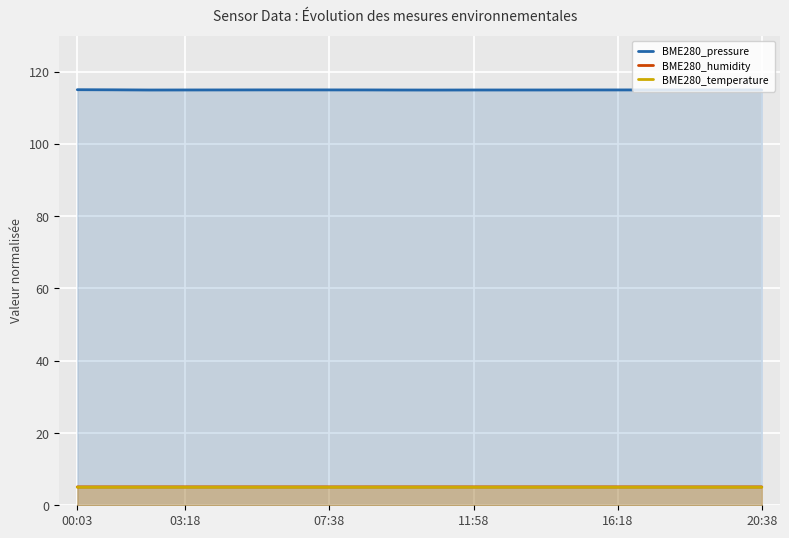

How many lines are shown in the chart?

3